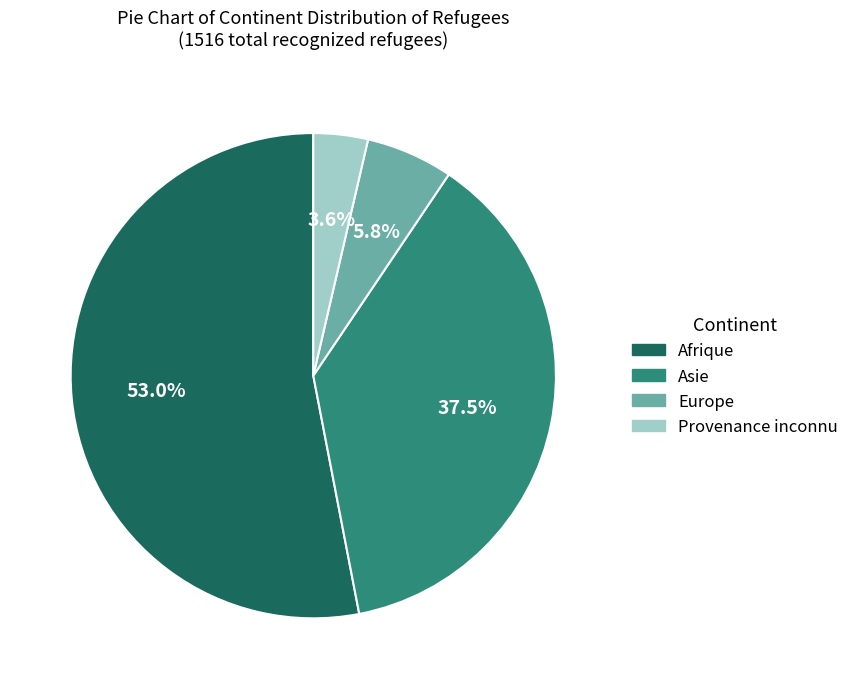

Which slice is the smallest?

Provenance inconnu